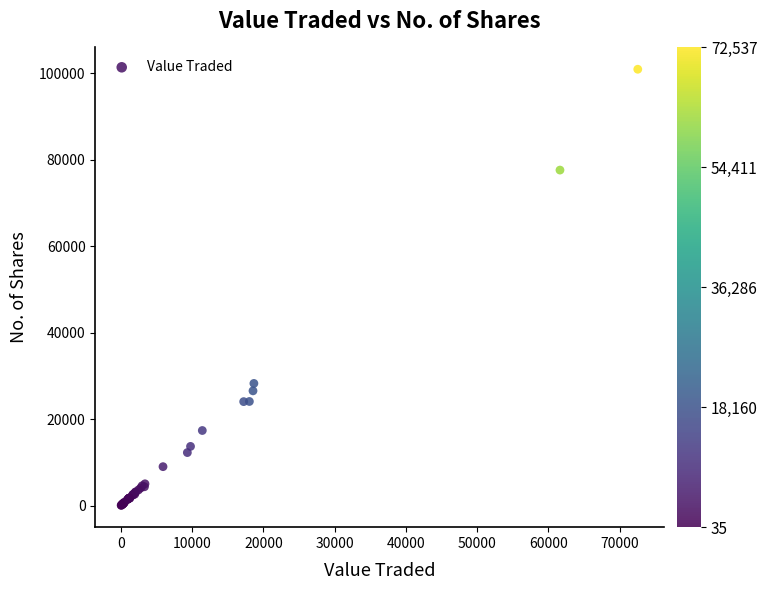

What Y value in the scatter plot is closest to 50481?

28252